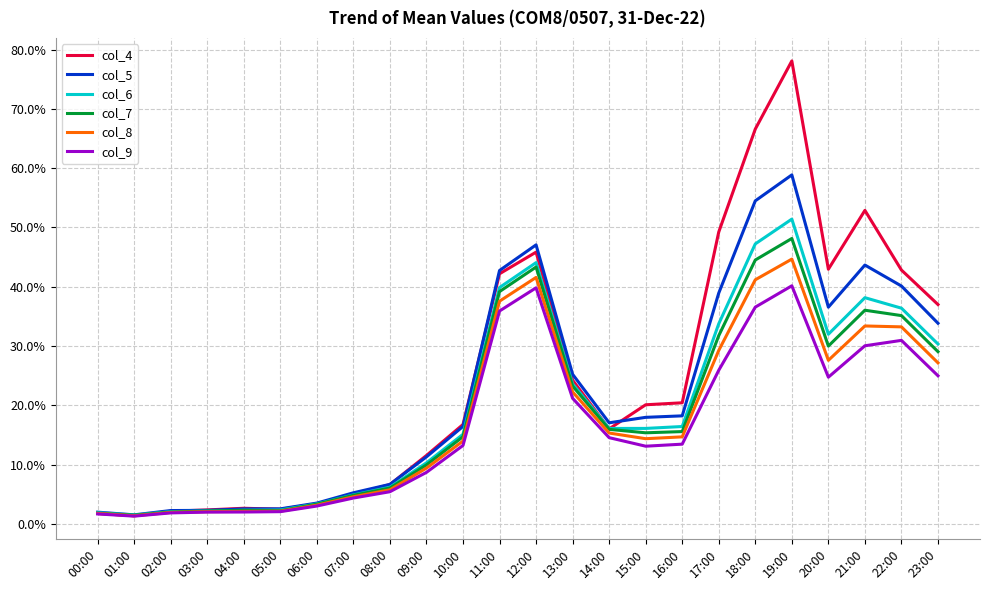

Does the chart display data point markers on the line(s)?

No